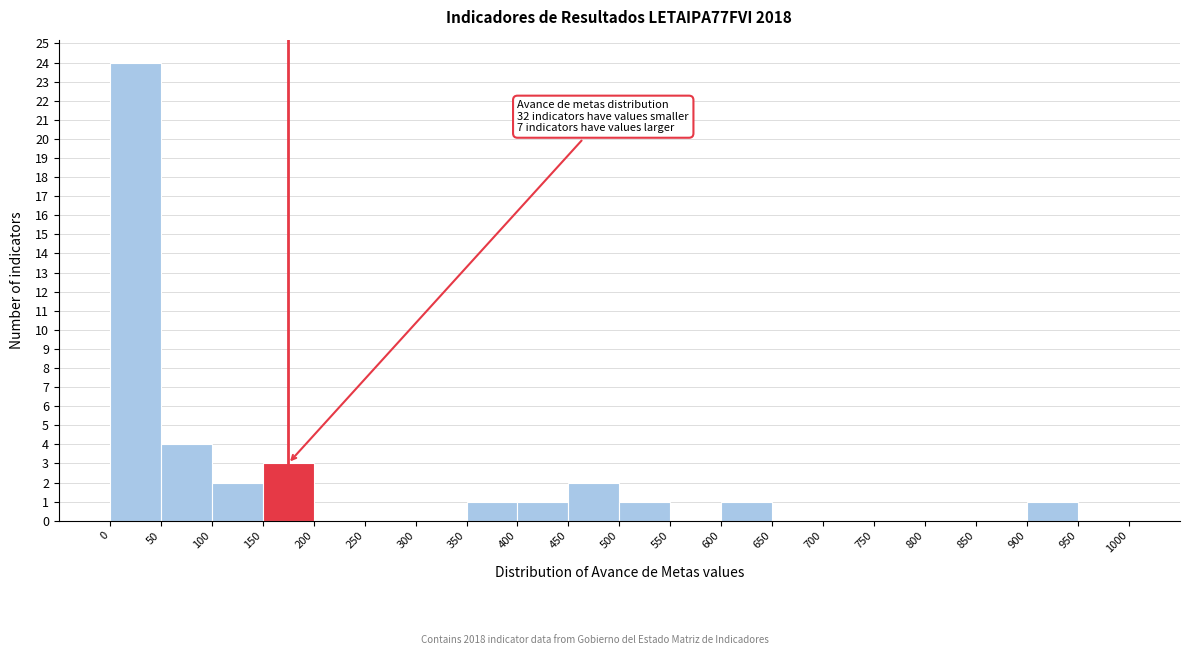

Which range on the x-axis has the tallest bar?

0 to 50